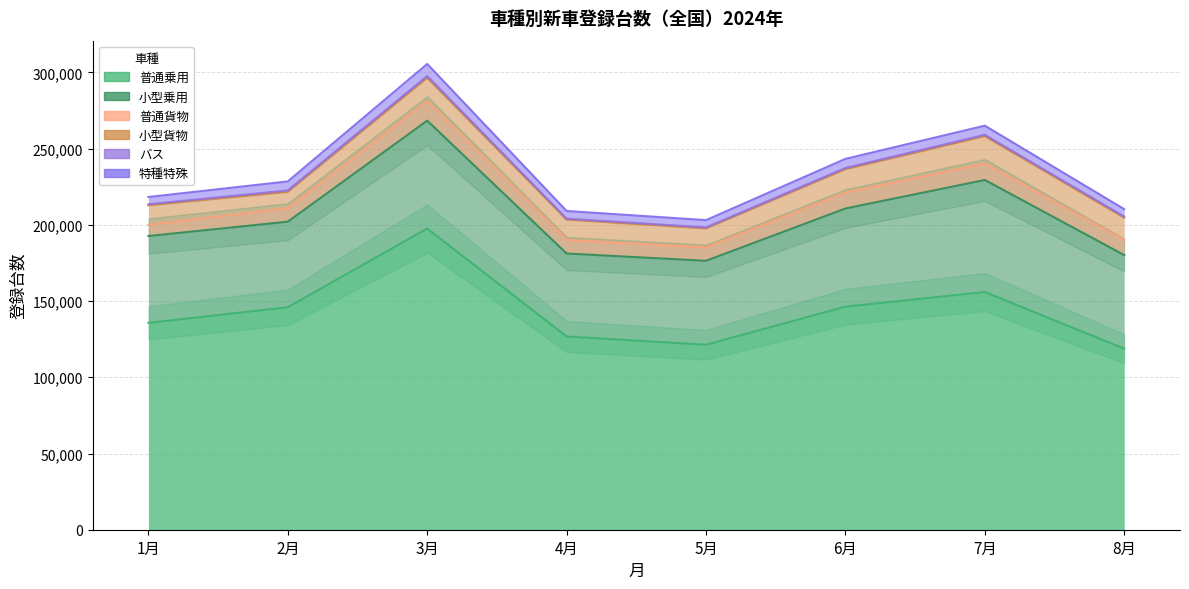

Rank the categories by 小型貨物 value from highest to lowest.

7月, 6月, 3月, 8月, 4月, 1月, 5月, 2月